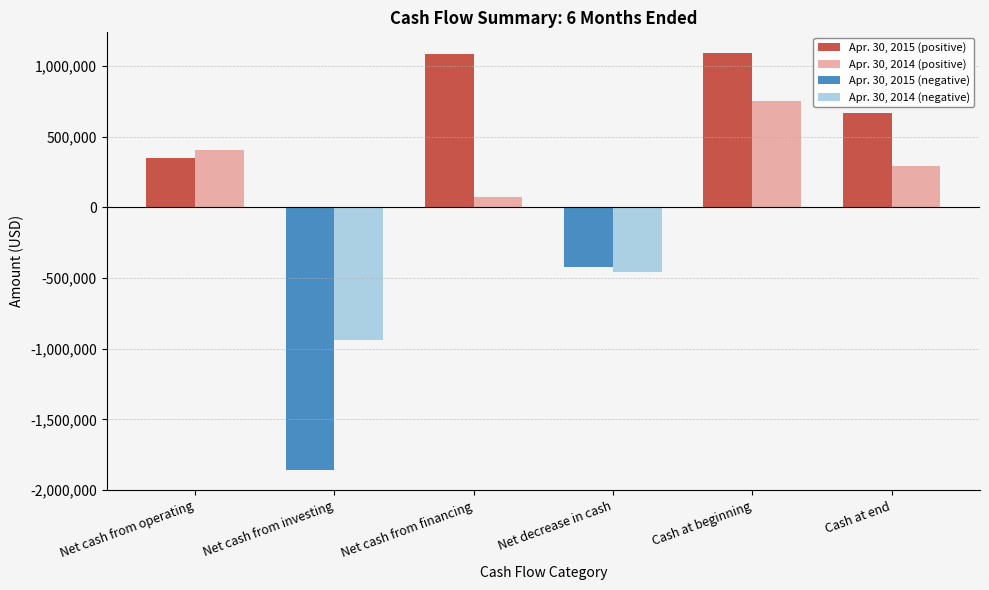

Which series has the largest total across all categories?

Apr. 30, 2015 (positive)